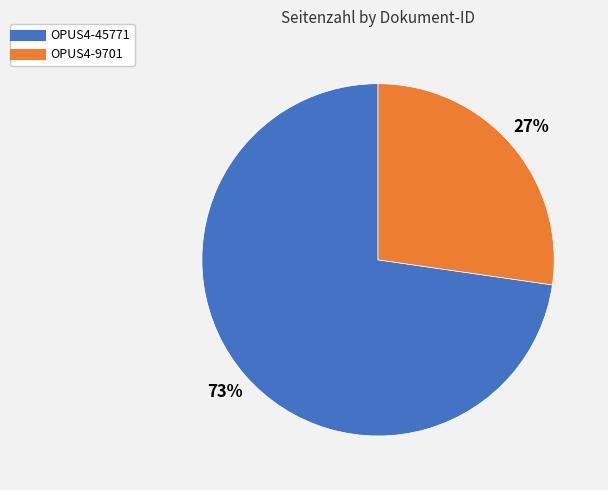

Which slice is the largest?

OPUS4-45771